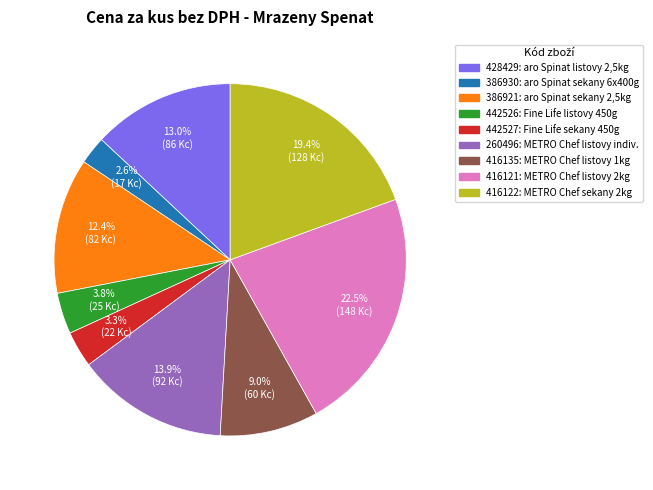

To the nearest percent, what is the average slice percentage?

11%